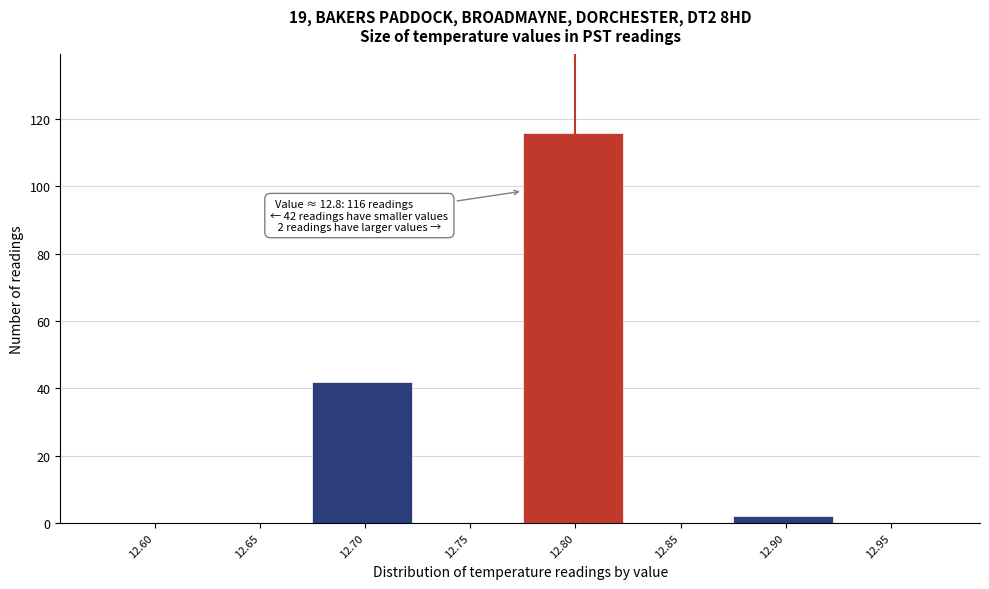

Reading left to right, what are all the values shown in this chart?

12.60=0	12.65=0	12.70=42	12.75=0	12.80=116	12.85=0	12.90=2	12.95=0